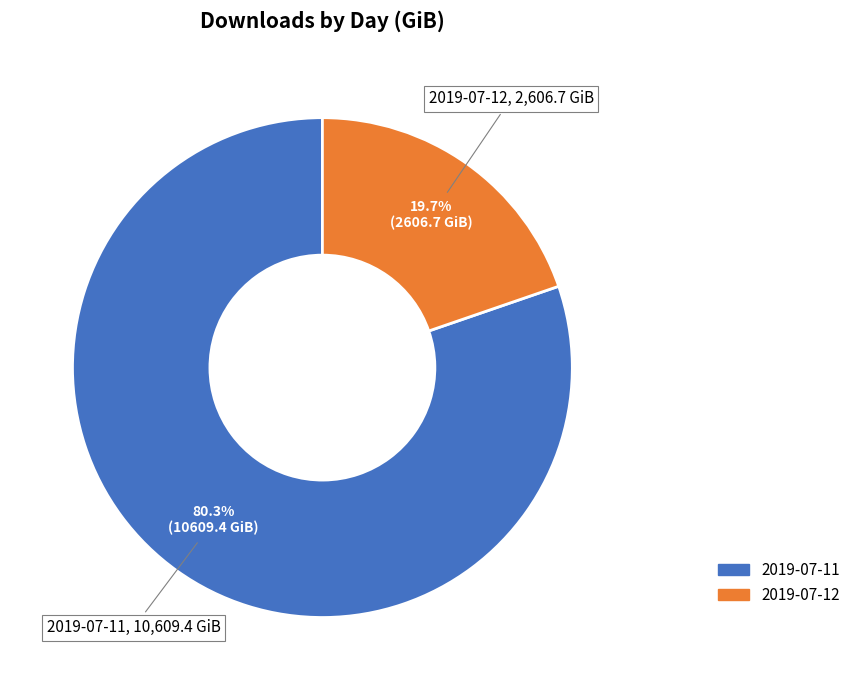

Is there any slice that represents more than half of the pie?

Yes